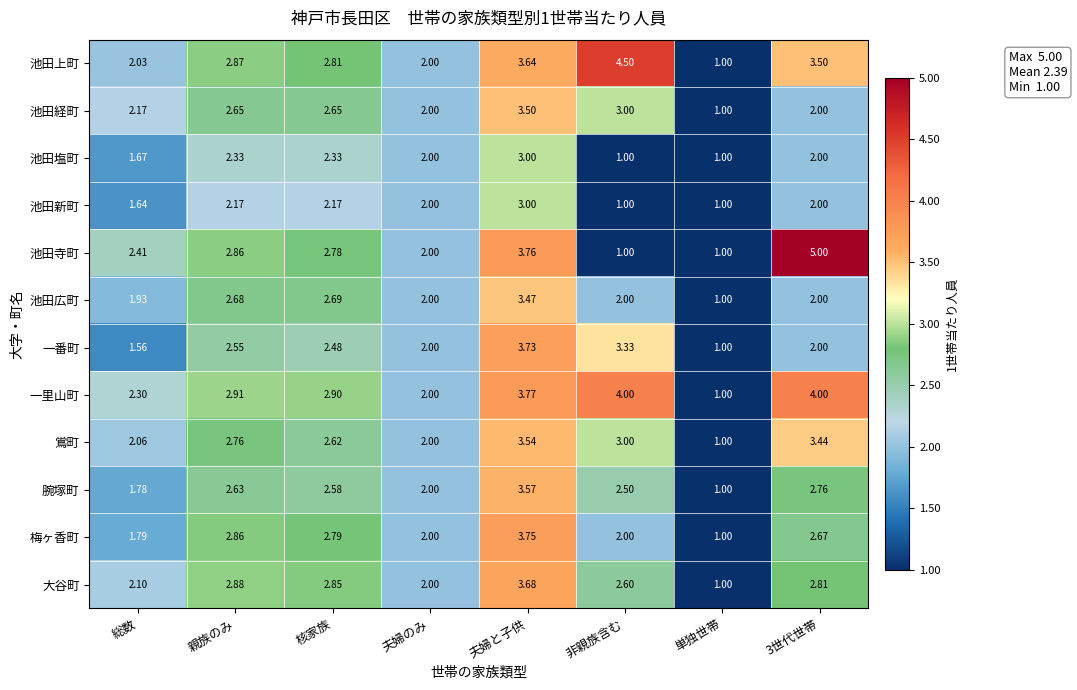

Between 核家族 and 夫婦のみ, which series saw the biggest shift?

一里山町